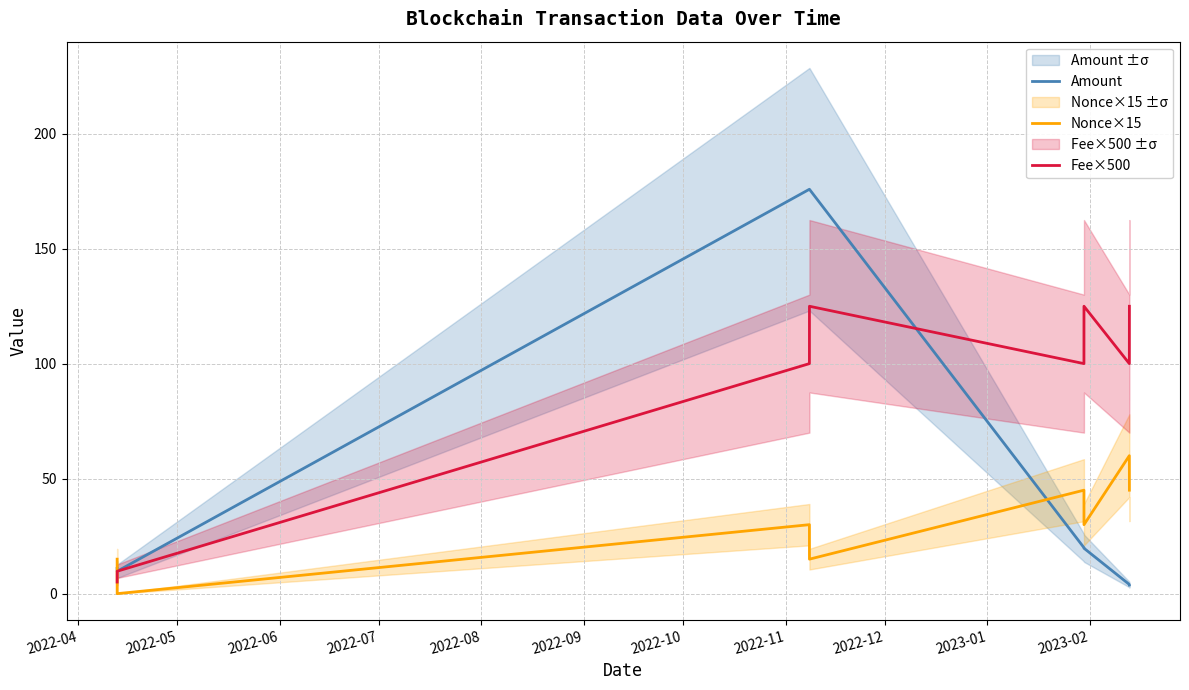

What is the maximum value for Nonce×15?

60.0